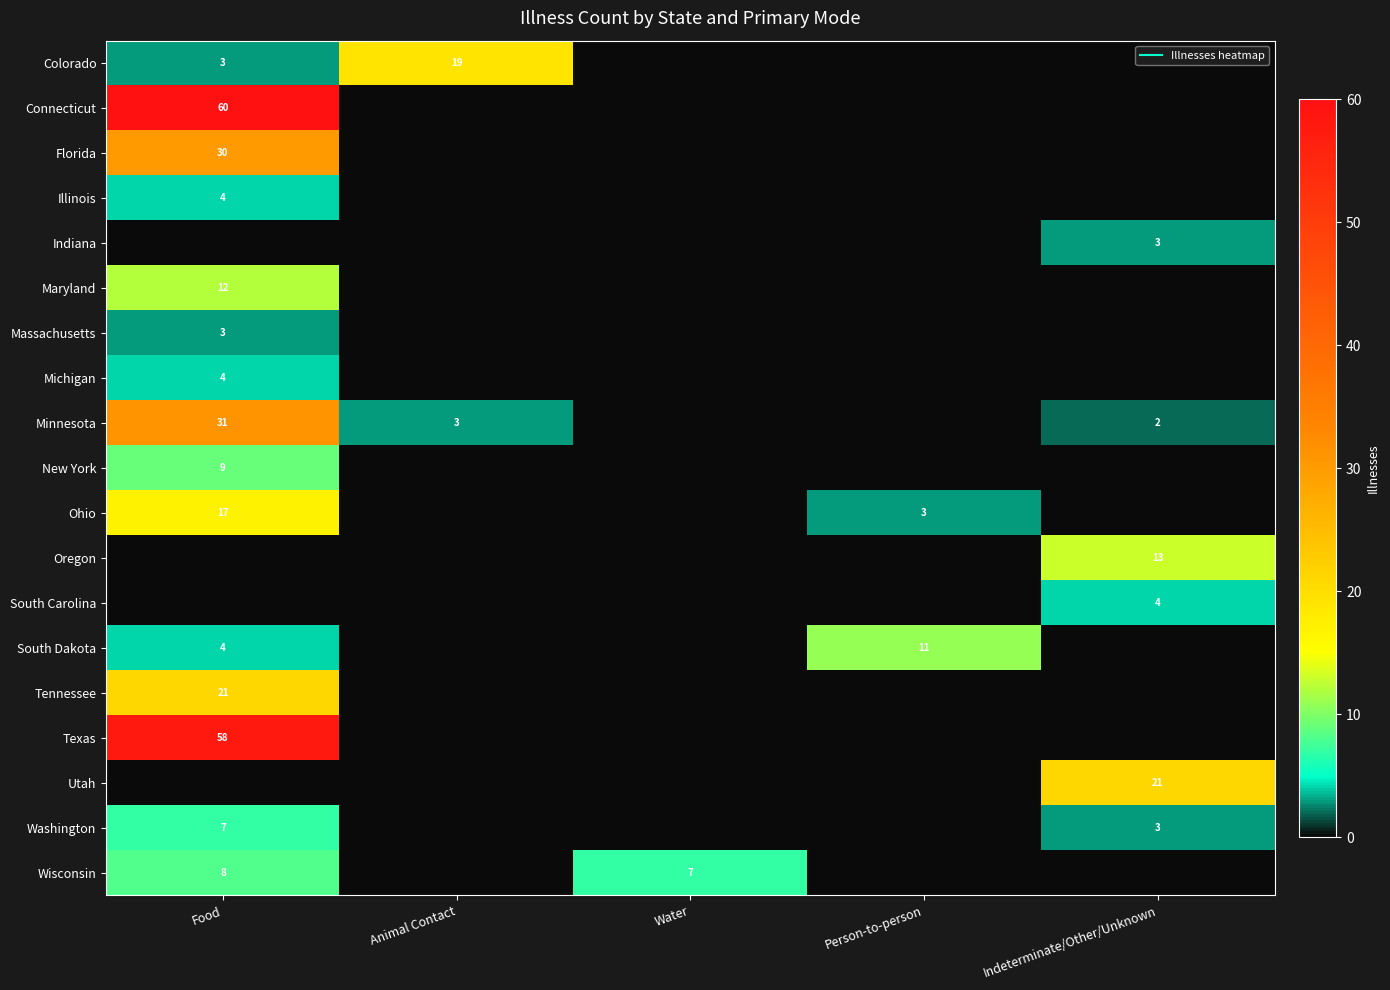

What is the difference between the highest and lowest values at Animal Contact?

19